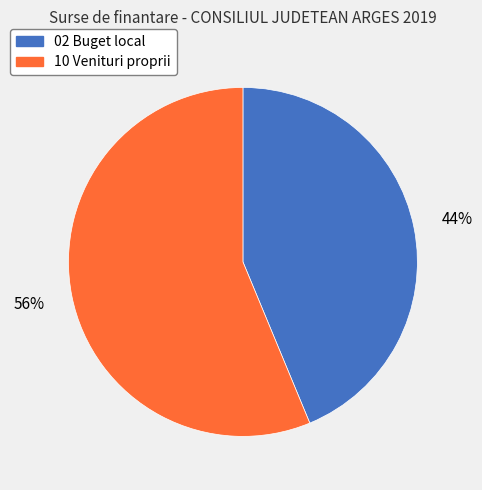

Is there a majority slice in this chart?

Yes